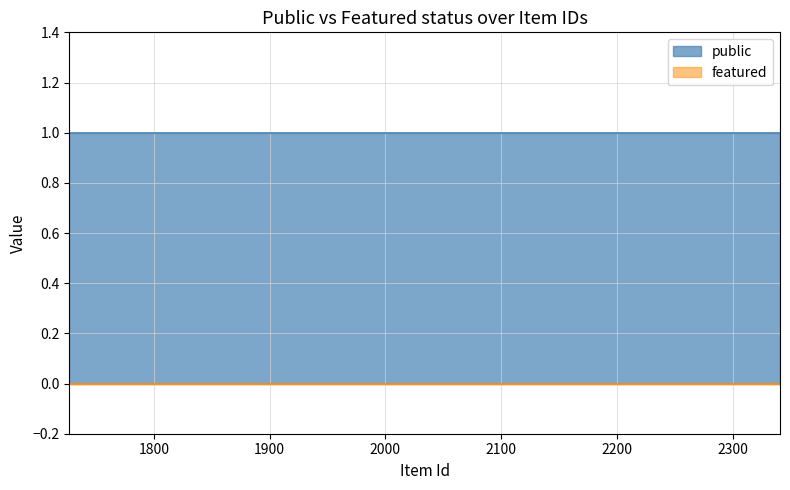

Does the chart have visible grid lines?

Yes